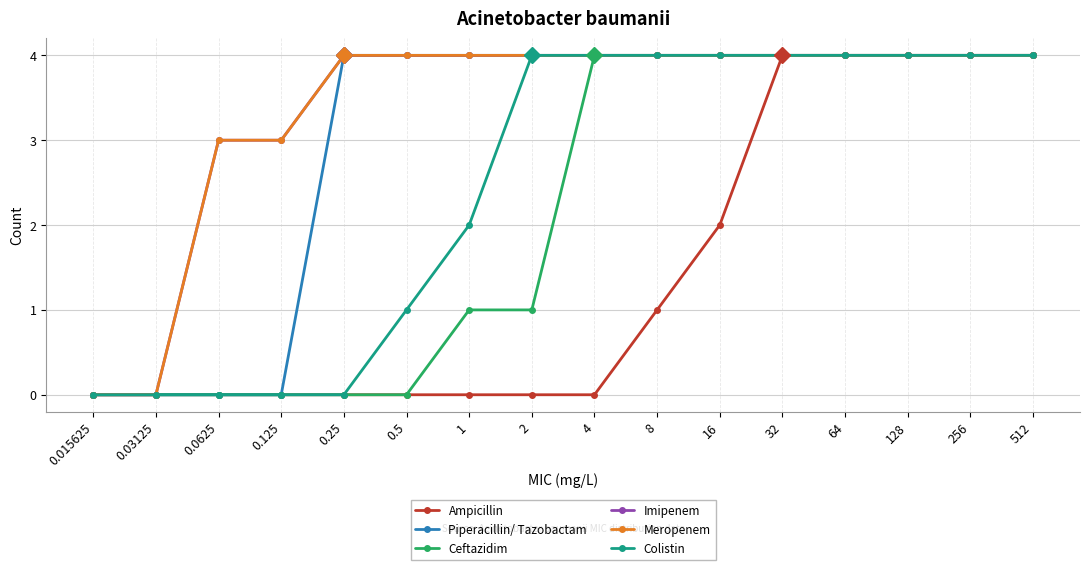

True or false: Piperacillin/ Tazobactam has more than 2 interior local peaks.

False